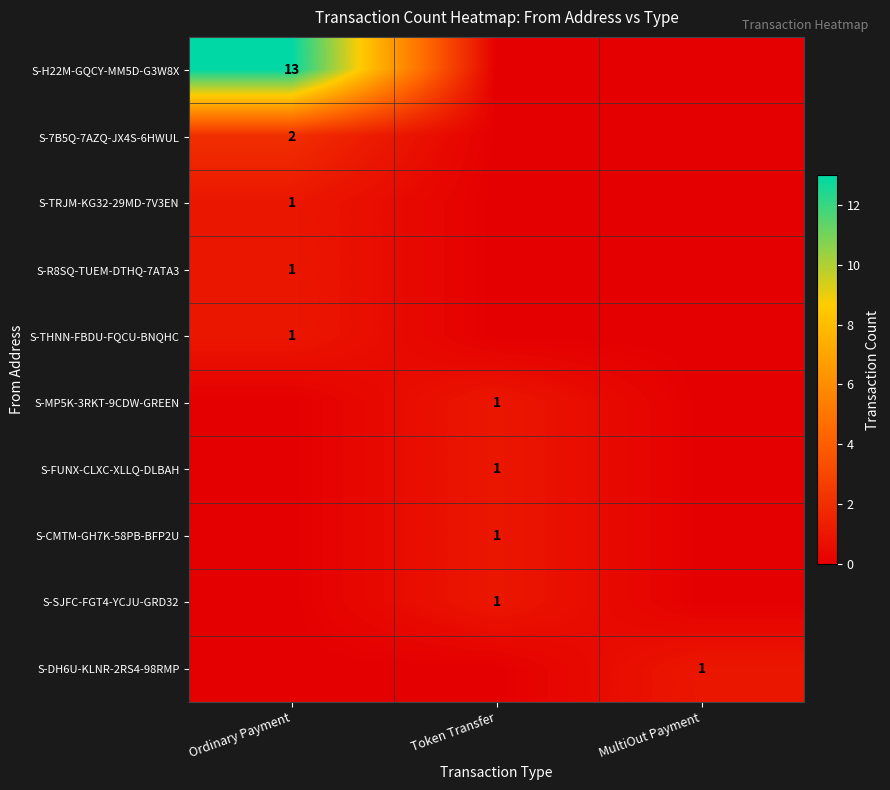

The value of S-CMTM-GH7K-58PB-BFP2U at Token Transfer is 0. True or false?

False